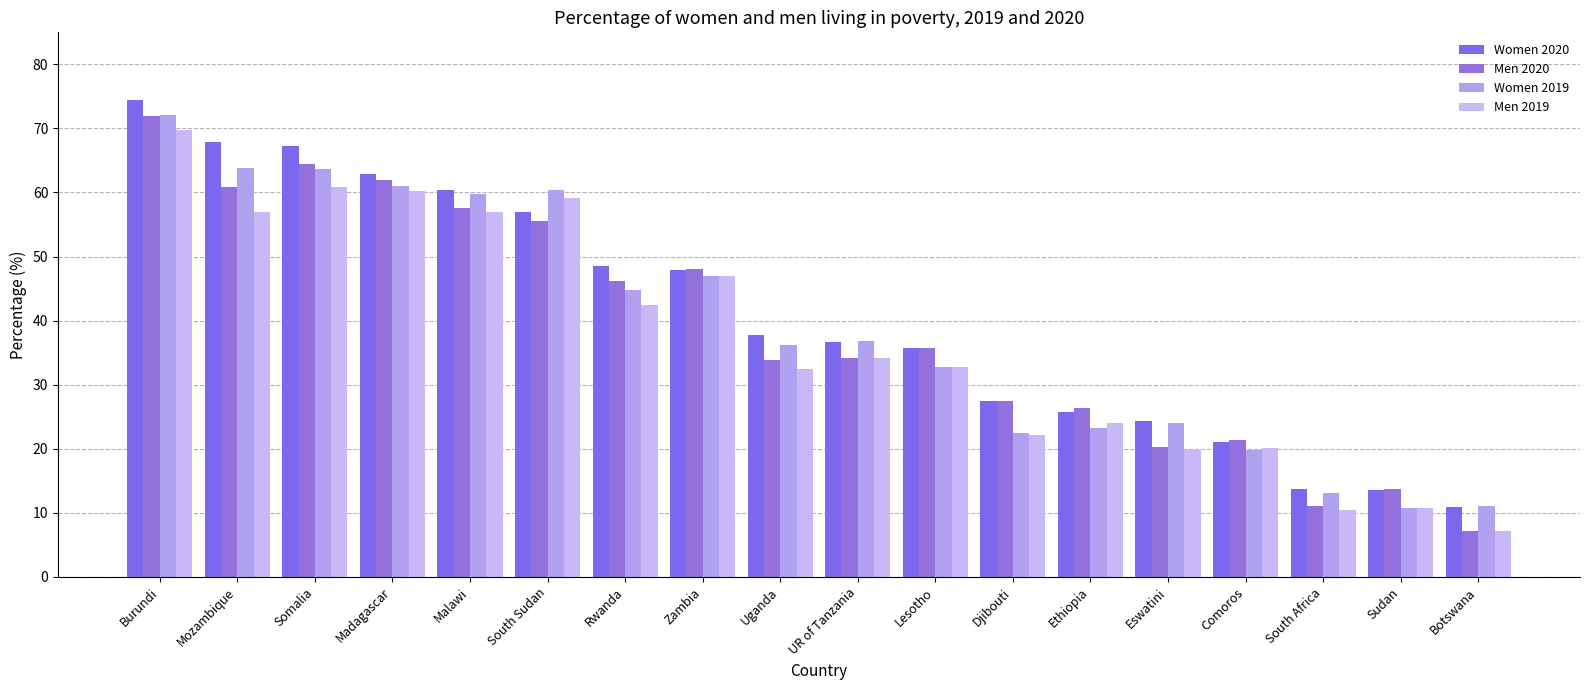

The value of Men 2019 at South Sudan is 59.1. True or false?

True